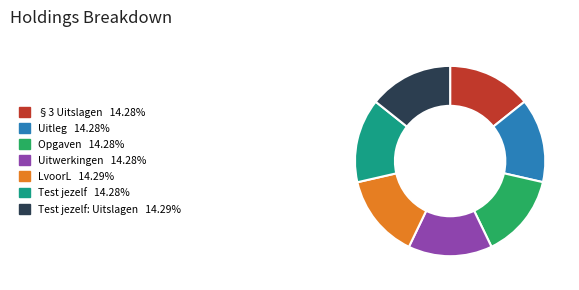

Is there a majority slice in this chart?

No